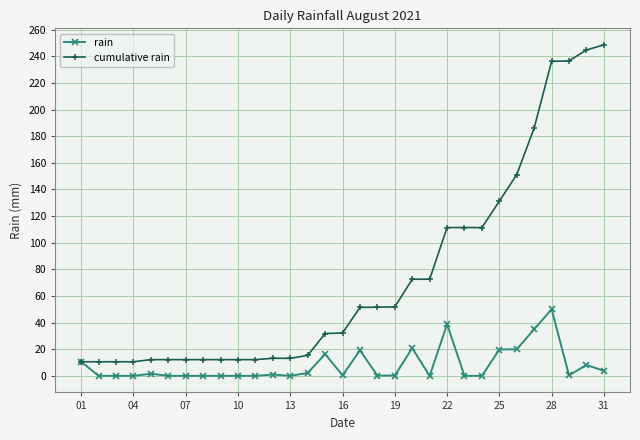

Which series has the widest spread of values?

cumulative rain